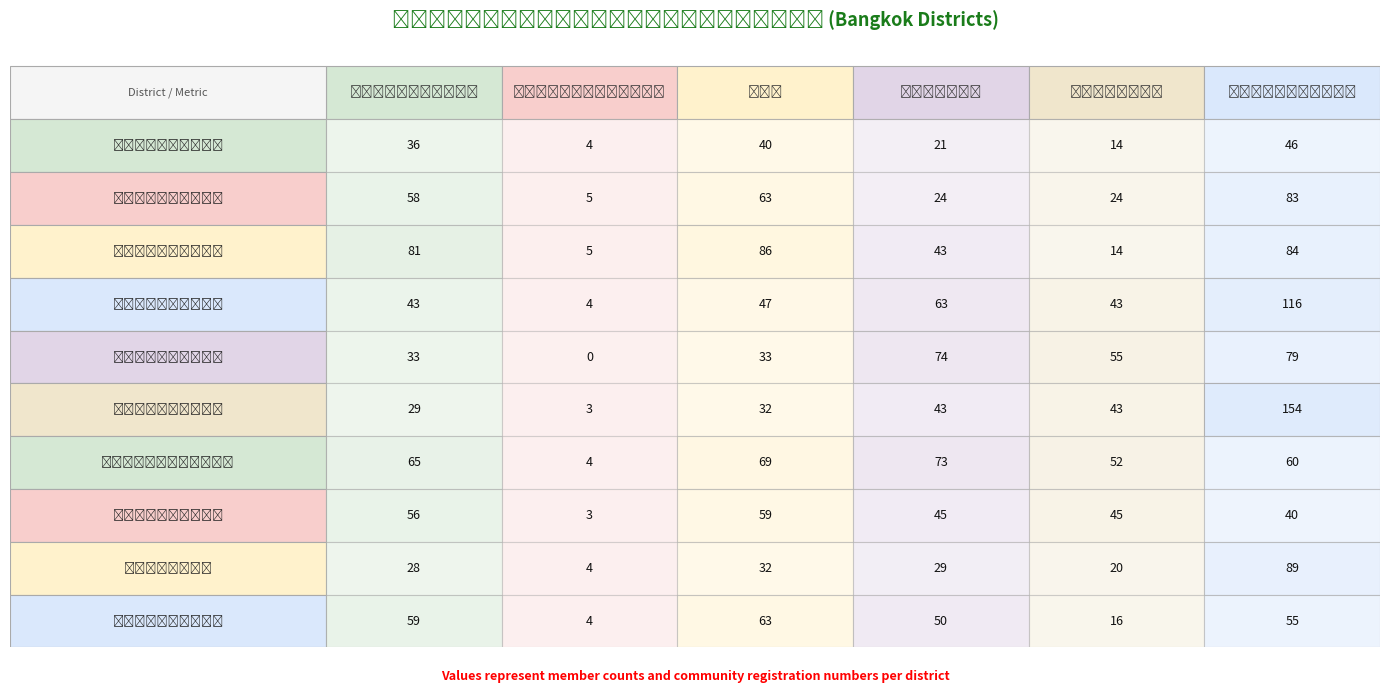

Between 4 and 1, which is larger?

4